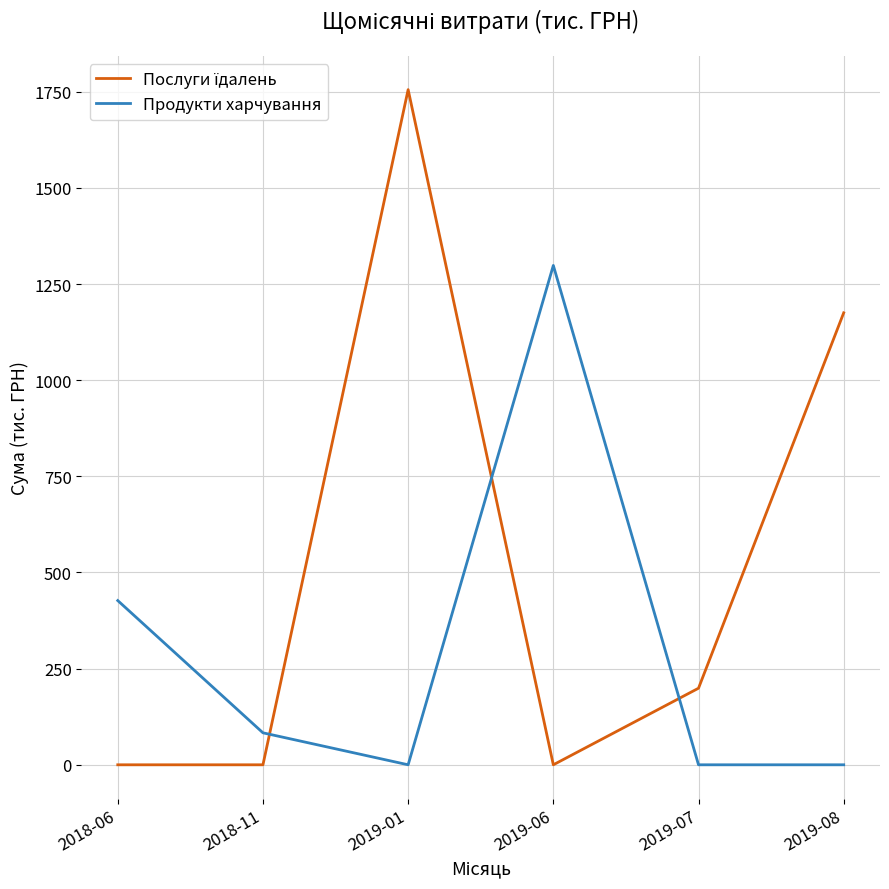

At which category does Продукти харчування reach its first local valley?

2019-01